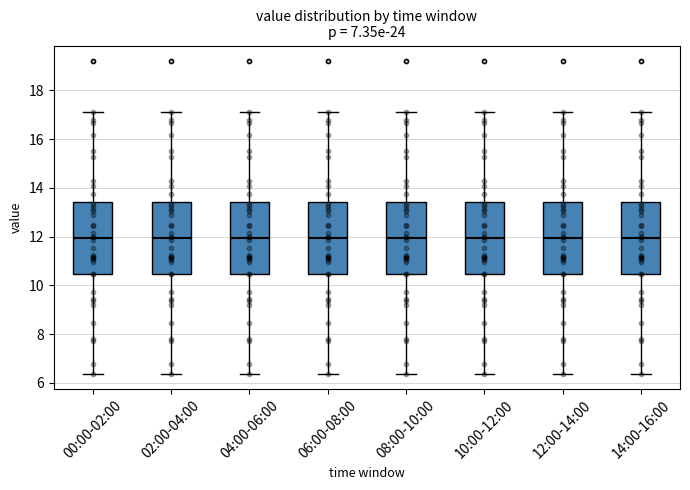

Where is the lower edge of the box for 02:00-04:00 on the y-axis? The values are not printed on the chart, so give them approximately, as read against the axis.

10.4